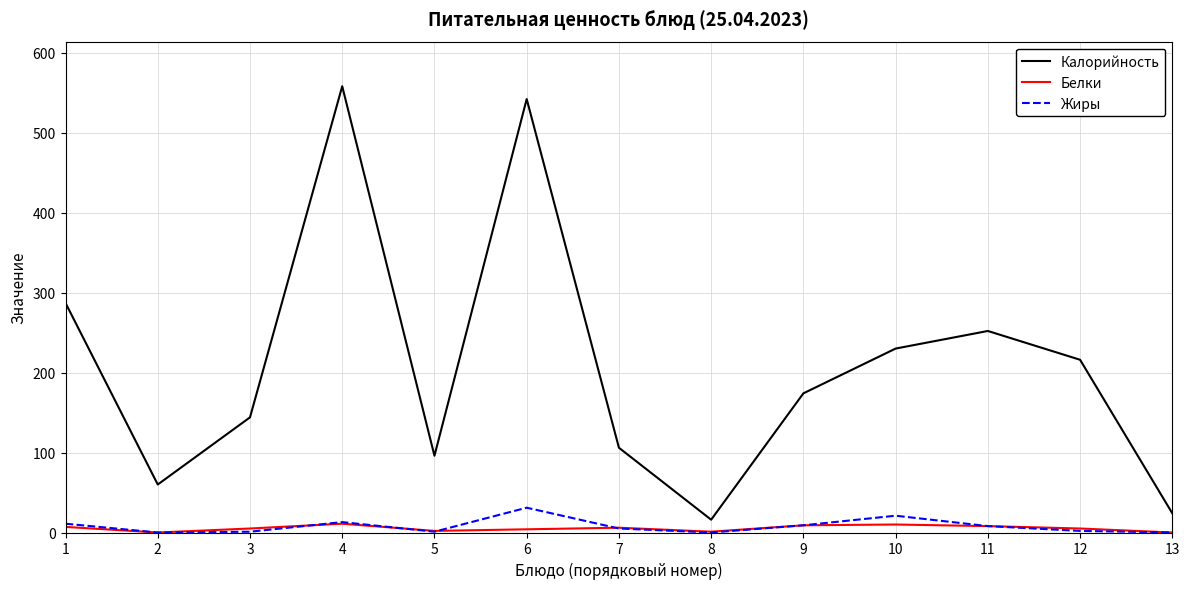

Which series has the largest range (max minus min)?

Калорийность